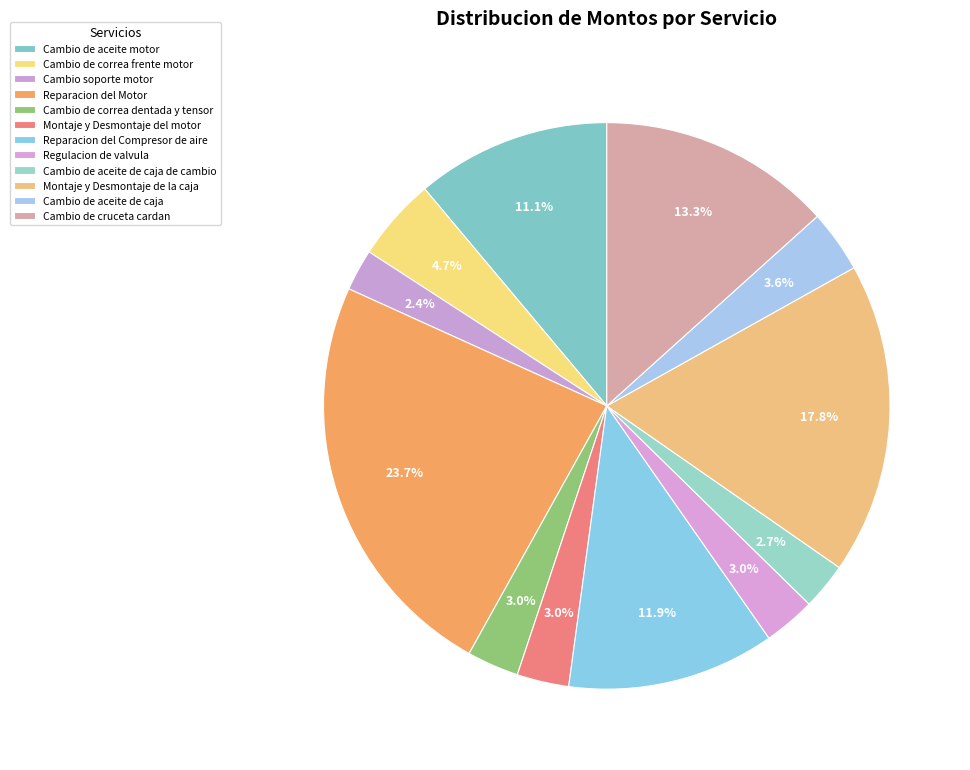

Count the number of slices in the pie.

12